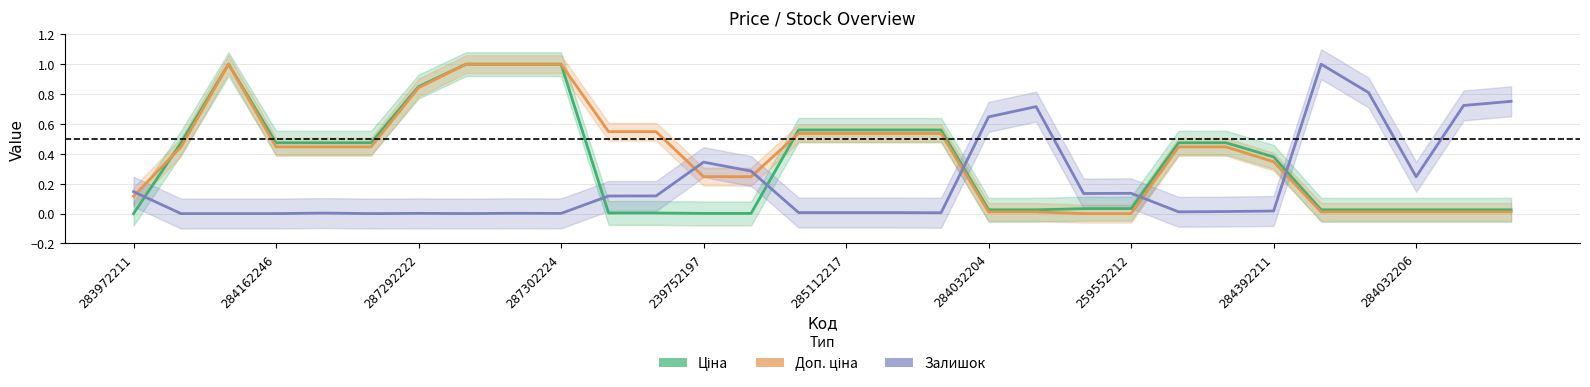

At 284032206, list the series in order from largest to smallest.

Залишок, Ціна, Доп. ціна